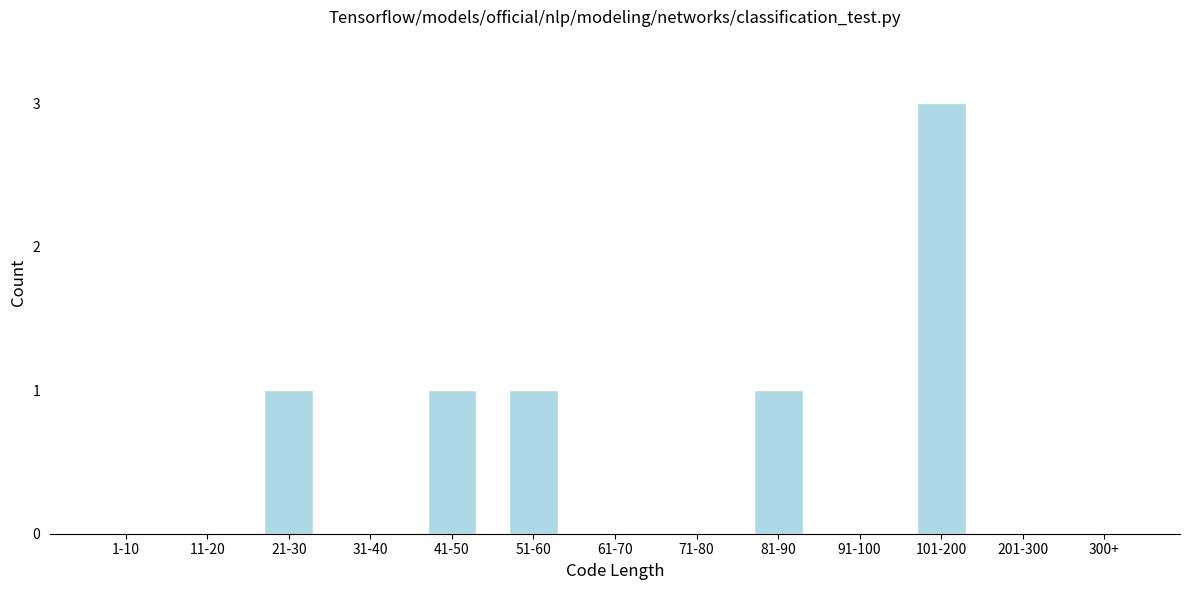

Reading left to right, transcribe all the data shown in this chart.

1-10=0	11-20=0	21-30=1	31-40=0	41-50=1	51-60=1	61-70=0	71-80=0	81-90=1	91-100=0	101-200=3	201-300=0	300+=0